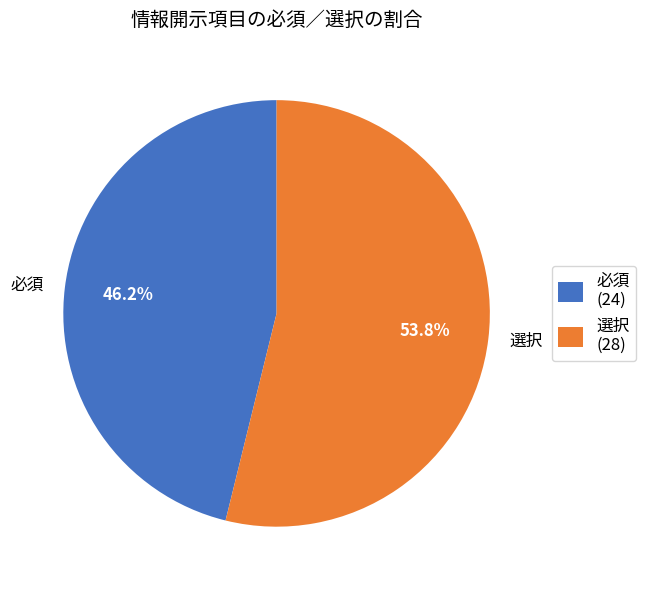

Approximately how many times larger is the value at 選択 compared to 必須?

1.2